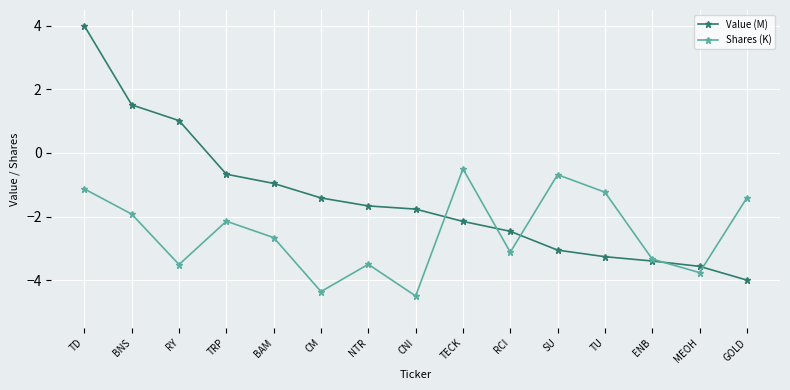

What value does the Shares (K) series have at TU?

-1.2